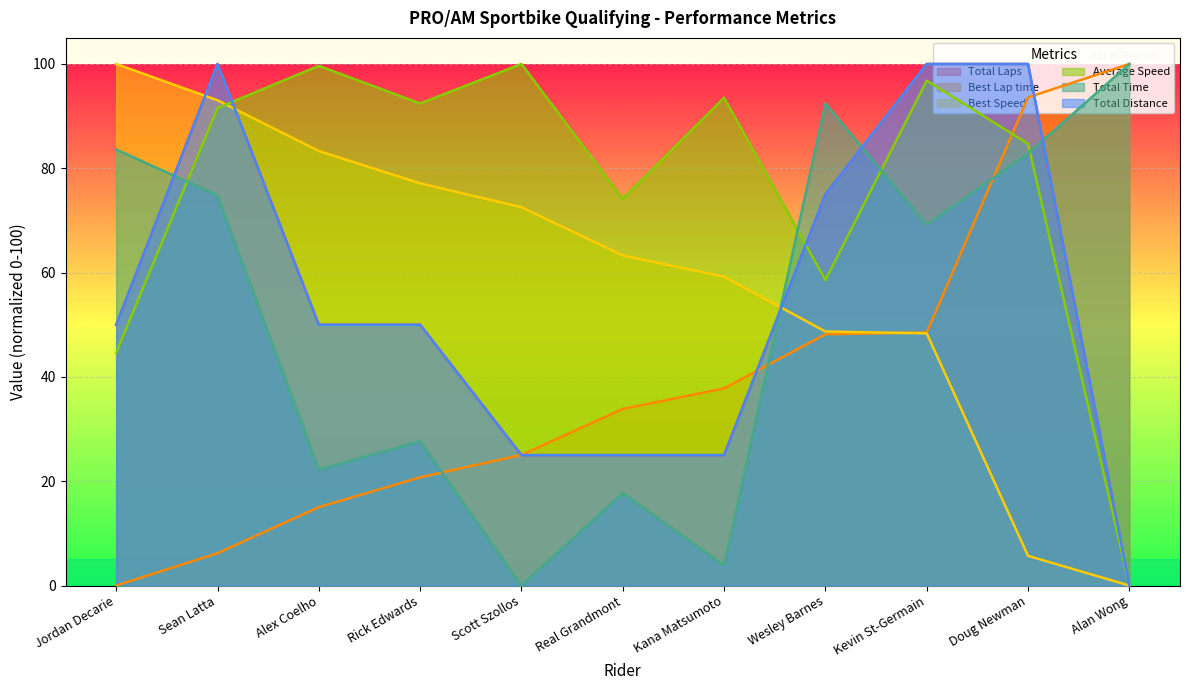

Is it true that Best Speed equals 77.1 at Rick Edwards?

True